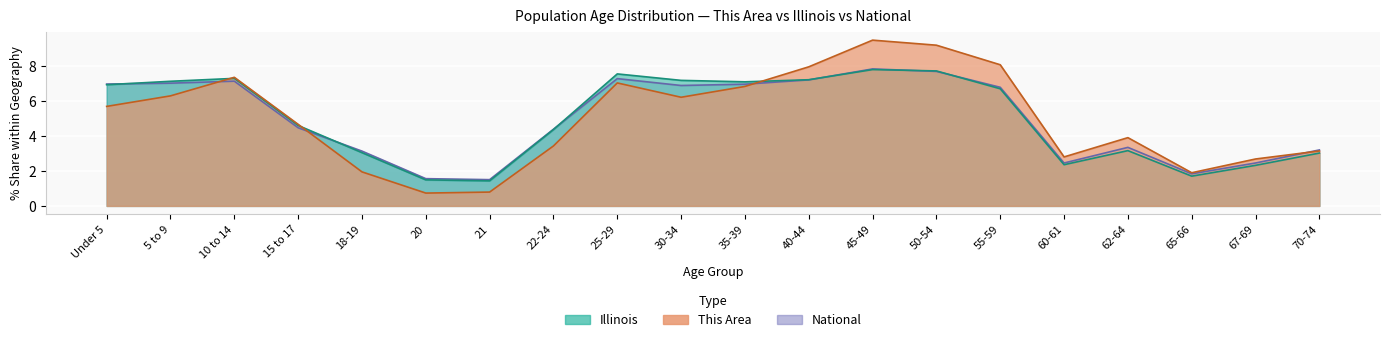

How many values in the Illinois series exceed 6?

10